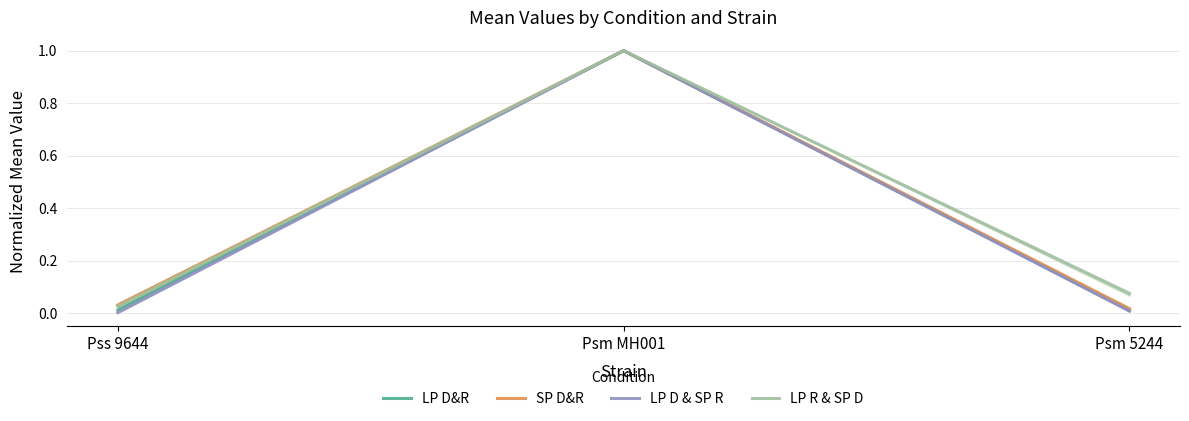

What are all the series names shown in the legend?

LP D&R, SP D&R, LP D & SP R, LP R & SP D